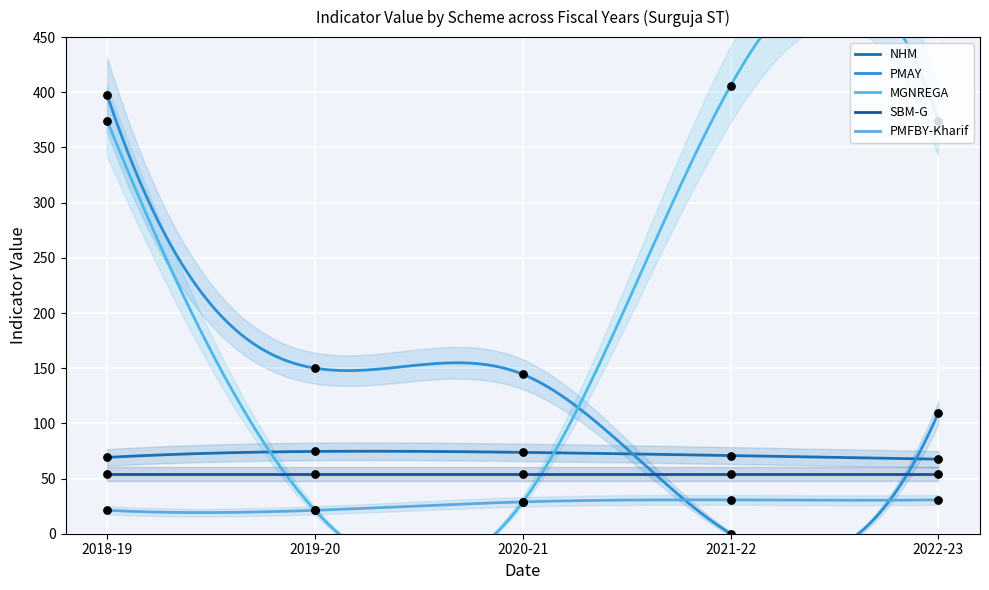

Which series has the largest total across all categories?

MGNREGA